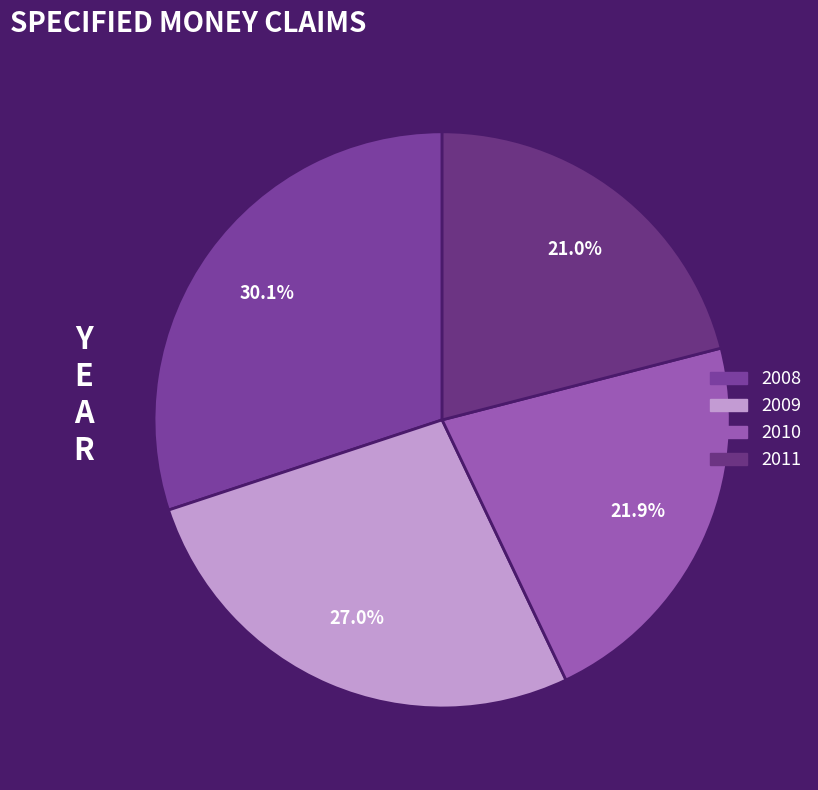

To the nearest percent, what portion does 2009 represent?

27%